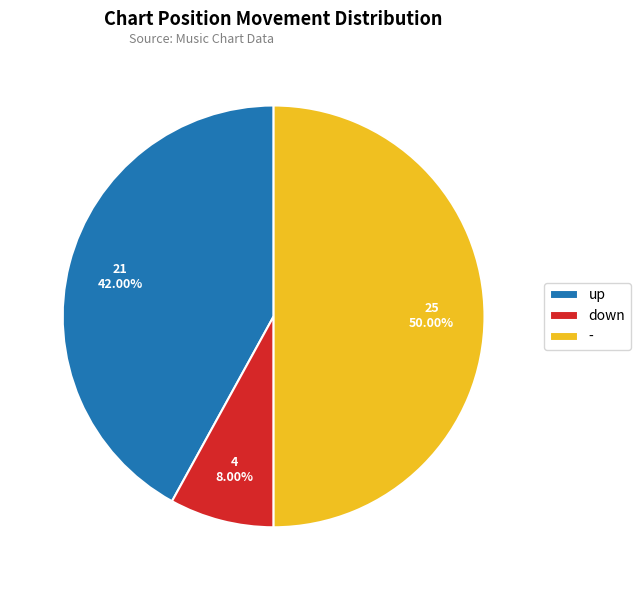

Is it true that up is 42% of the pie?

True